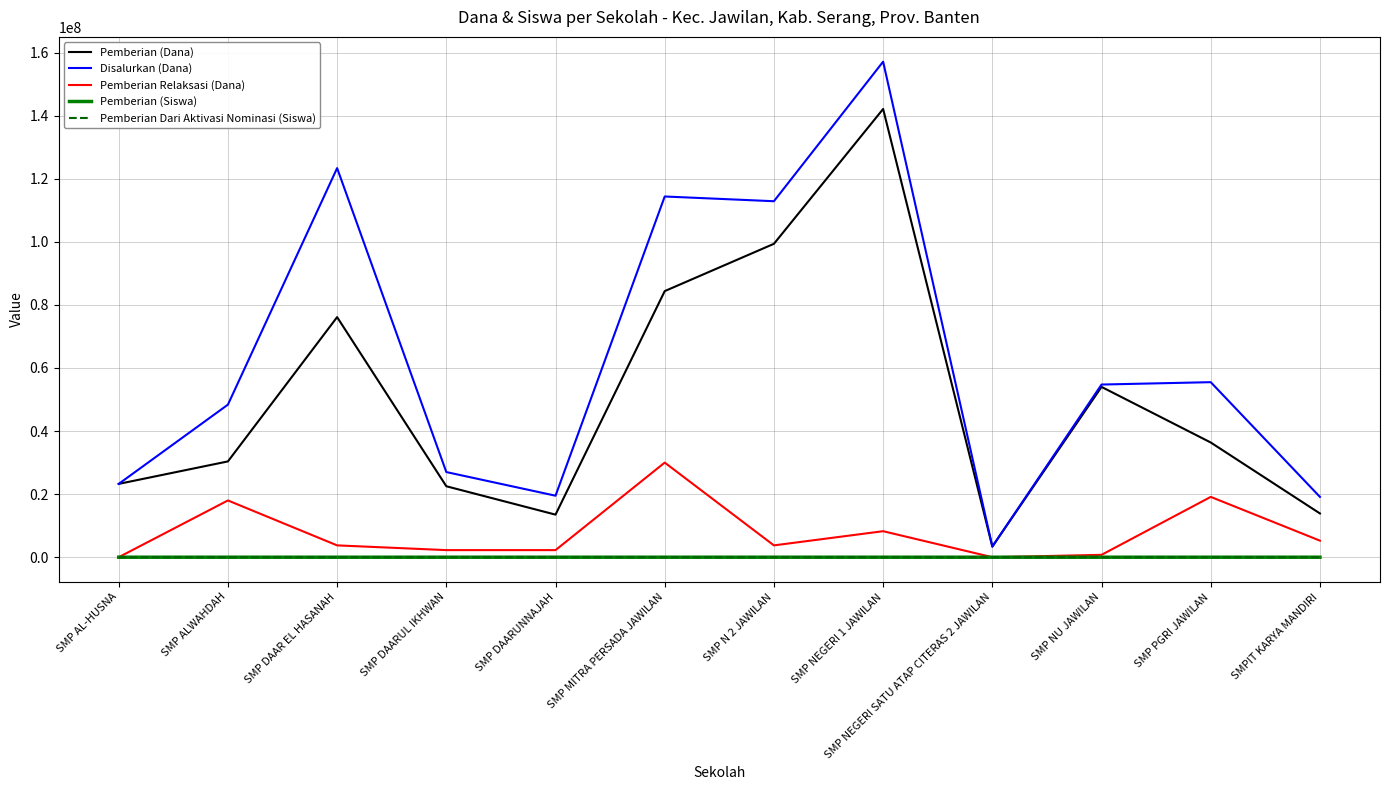

What is the difference between the second highest and second lowest values in the Pemberian Relaksasi (Dana) series?

19125000